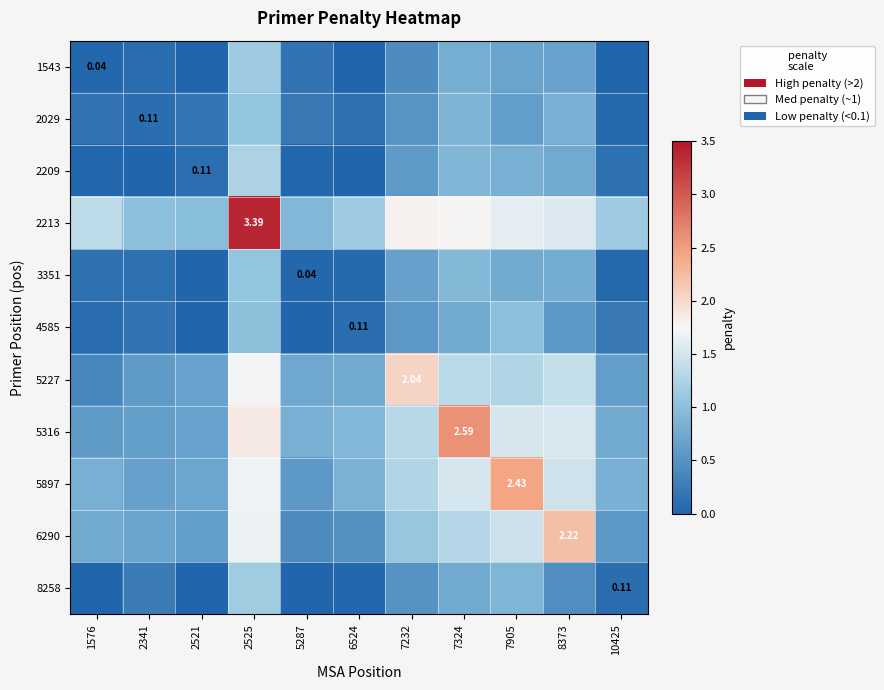

Between 2521 and 6524, which series saw the biggest shift?

5316